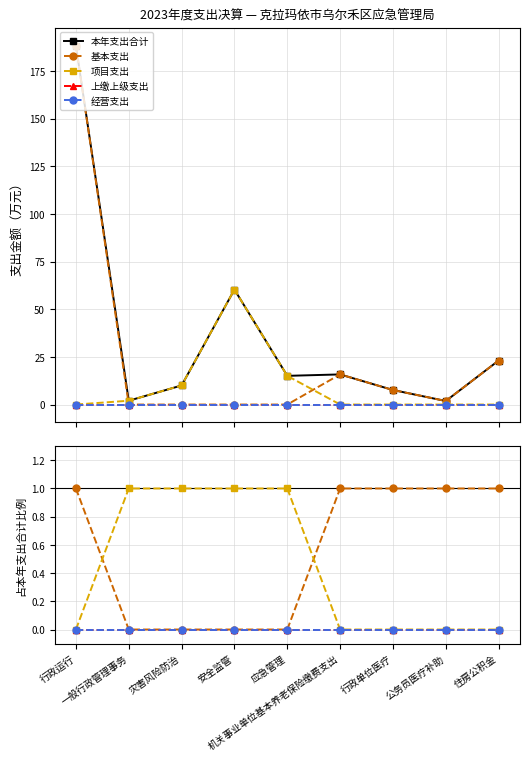

What is the maximum value shown in the chart?

188.3